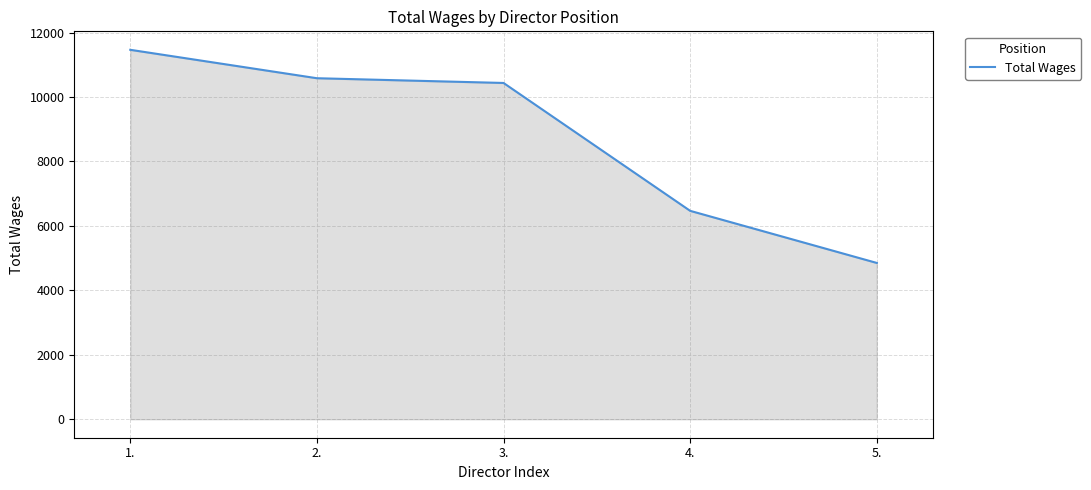

What is the change in value from 4. to 5.?

-1617